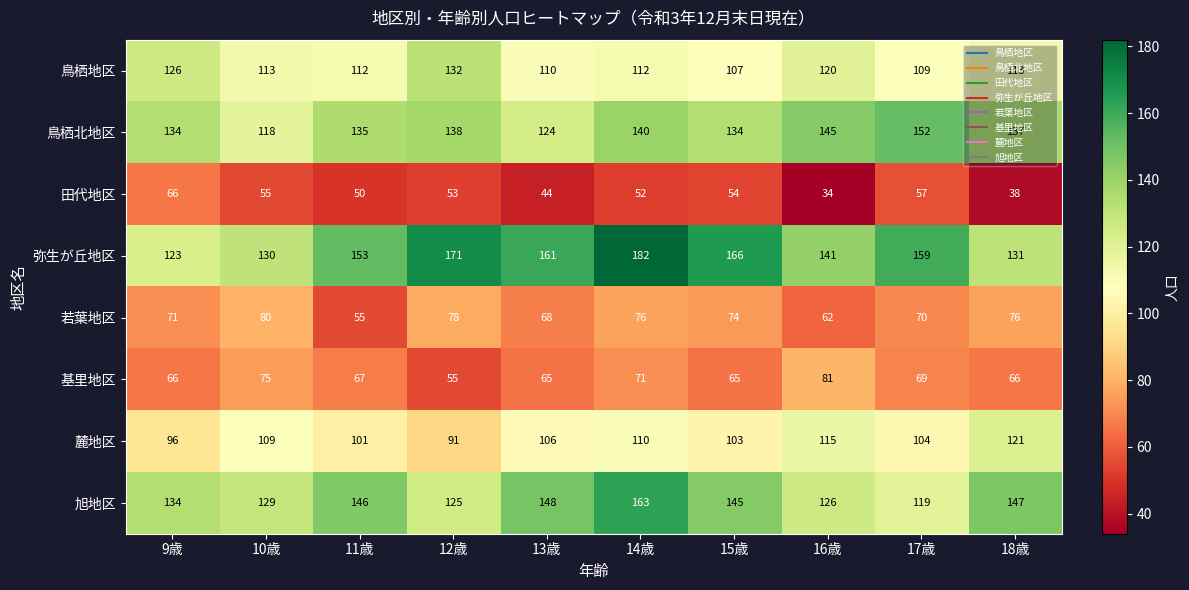

What is the difference between the highest and lowest values at 15歳?

112